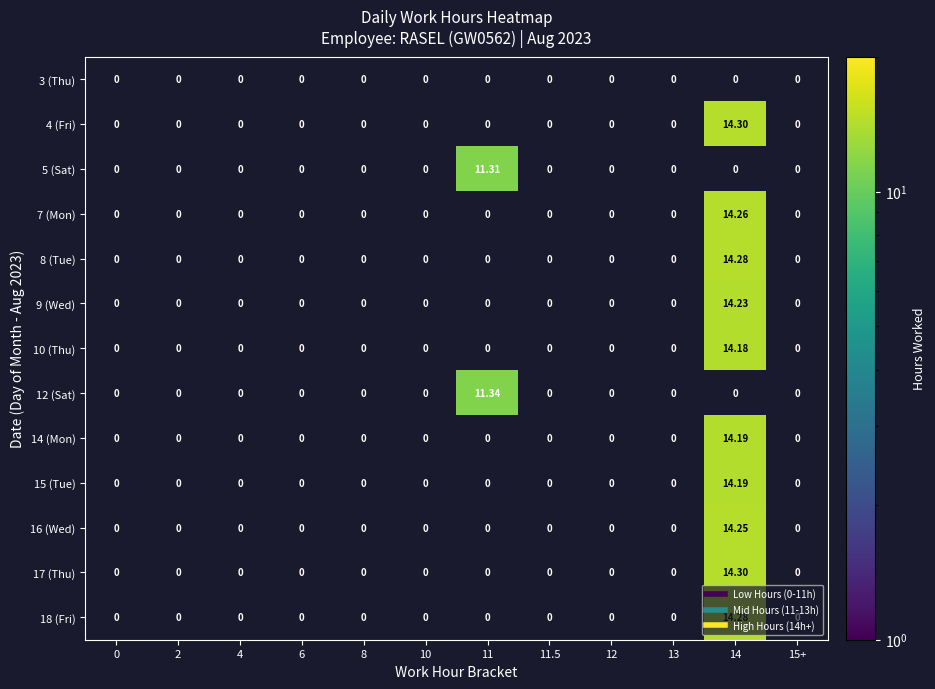

Reading left to right, extract all data points from this chart.

3 (Thu): 0=0.0	2=0.0	4=0.0	6=0.0	8=0.0	10=0.0	11=0.0	11.5=0.0	12=0.0	13=0.0	14=0.0	15+=0.0
4 (Fri): 0=0.0	2=0.0	4=0.0	6=0.0	8=0.0	10=0.0	11=0.0	11.5=0.0	12=0.0	13=0.0	14=14.3	15+=0.0
5 (Sat): 0=0.0	2=0.0	4=0.0	6=0.0	8=0.0	10=0.0	11=11.3	11.5=0.0	12=0.0	13=0.0	14=0.0	15+=0.0
7 (Mon): 0=0.0	2=0.0	4=0.0	6=0.0	8=0.0	10=0.0	11=0.0	11.5=0.0	12=0.0	13=0.0	14=14.3	15+=0.0
8 (Tue): 0=0.0	2=0.0	4=0.0	6=0.0	8=0.0	10=0.0	11=0.0	11.5=0.0	12=0.0	13=0.0	14=14.3	15+=0.0
9 (Wed): 0=0.0	2=0.0	4=0.0	6=0.0	8=0.0	10=0.0	11=0.0	11.5=0.0	12=0.0	13=0.0	14=14.2	15+=0.0
10 (Thu): 0=0.0	2=0.0	4=0.0	6=0.0	8=0.0	10=0.0	11=0.0	11.5=0.0	12=0.0	13=0.0	14=14.2	15+=0.0
12 (Sat): 0=0.0	2=0.0	4=0.0	6=0.0	8=0.0	10=0.0	11=11.3	11.5=0.0	12=0.0	13=0.0	14=0.0	15+=0.0
14 (Mon): 0=0.0	2=0.0	4=0.0	6=0.0	8=0.0	10=0.0	11=0.0	11.5=0.0	12=0.0	13=0.0	14=14.2	15+=0.0
15 (Tue): 0=0.0	2=0.0	4=0.0	6=0.0	8=0.0	10=0.0	11=0.0	11.5=0.0	12=0.0	13=0.0	14=14.2	15+=0.0
16 (Wed): 0=0.0	2=0.0	4=0.0	6=0.0	8=0.0	10=0.0	11=0.0	11.5=0.0	12=0.0	13=0.0	14=14.2	15+=0.0
17 (Thu): 0=0.0	2=0.0	4=0.0	6=0.0	8=0.0	10=0.0	11=0.0	11.5=0.0	12=0.0	13=0.0	14=14.3	15+=0.0
18 (Fri): 0=0.0	2=0.0	4=0.0	6=0.0	8=0.0	10=0.0	11=0.0	11.5=0.0	12=0.0	13=0.0	14=14.3	15+=0.0